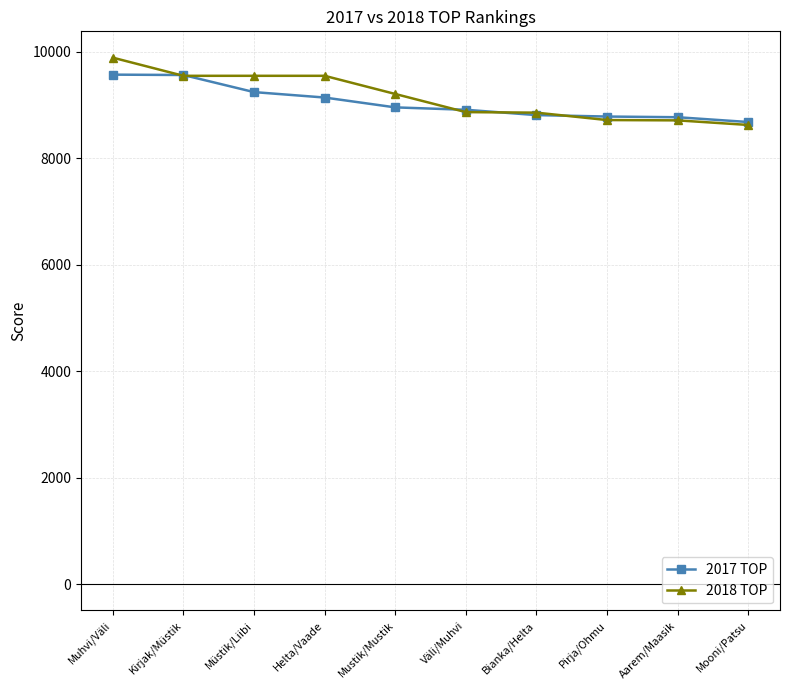

Count the number of data series in this chart.

2